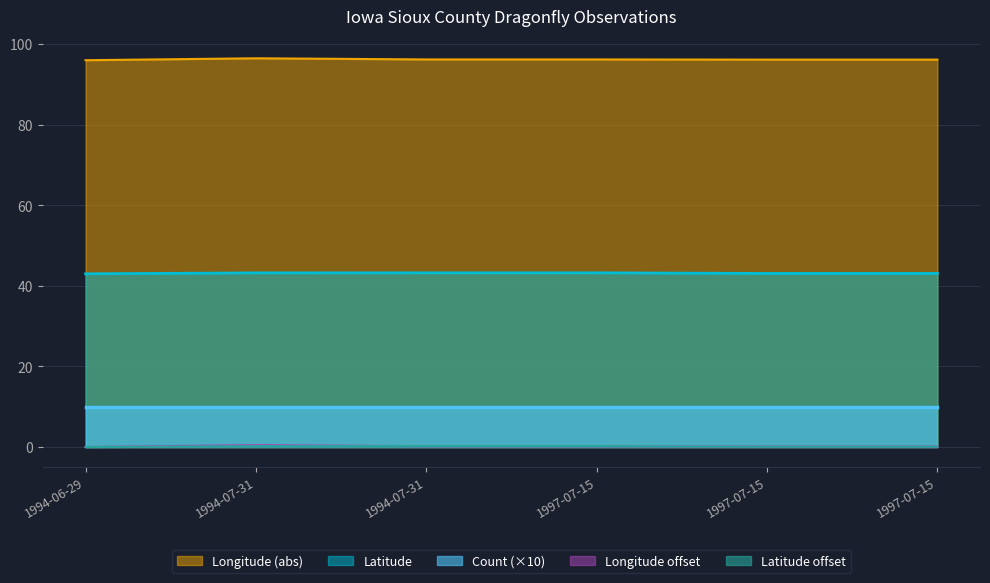

Between 1994-06-29 and 1994-07-31, which series saw the biggest shift?

Latitude